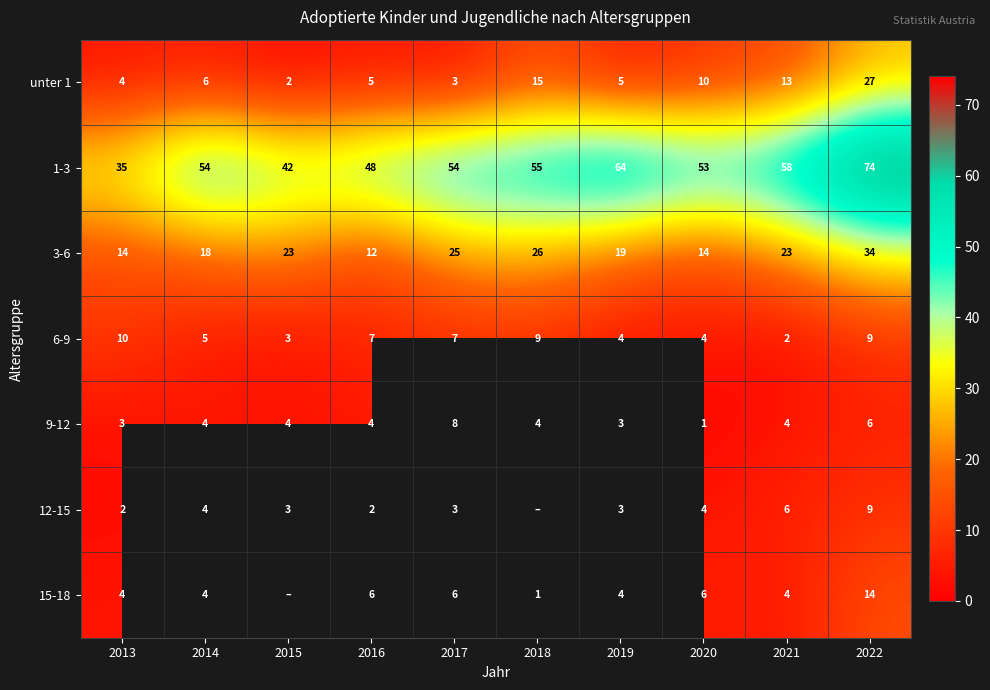

Between 2013 and 2020, which is larger?

2020